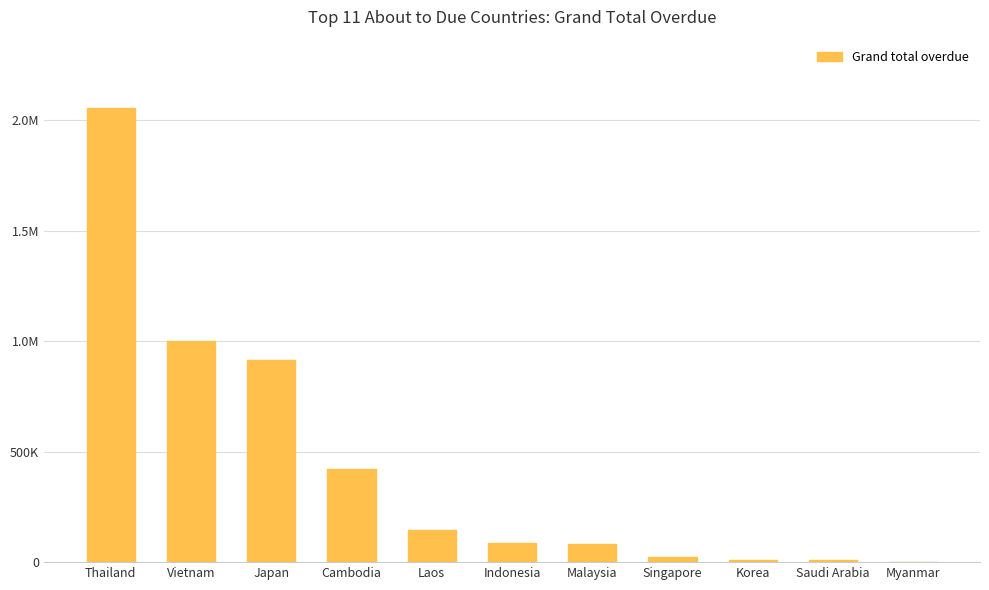

How many bars are there in total?

11